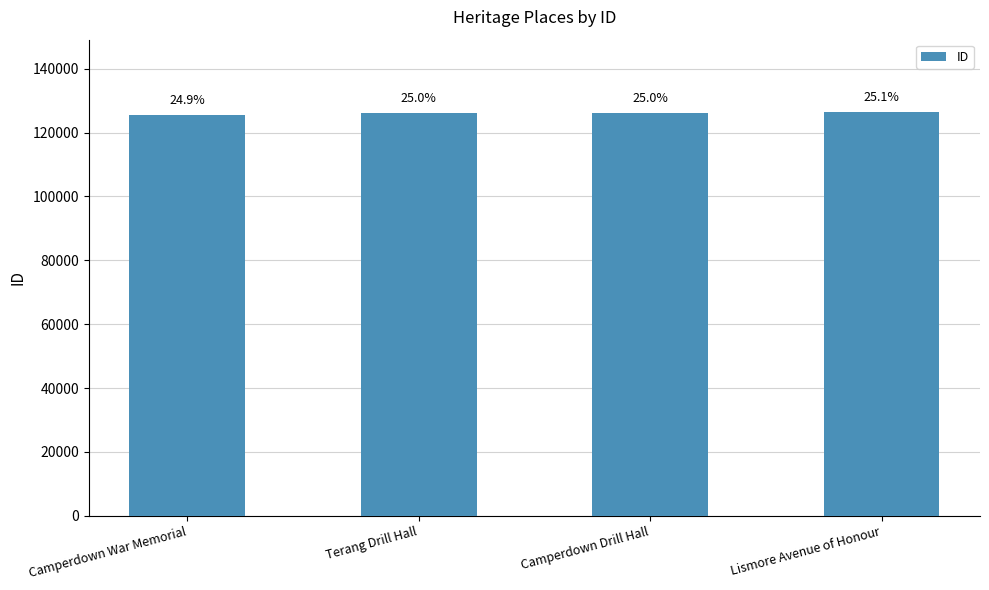

Are the bars grouped side by side (vs. stacked)?

No